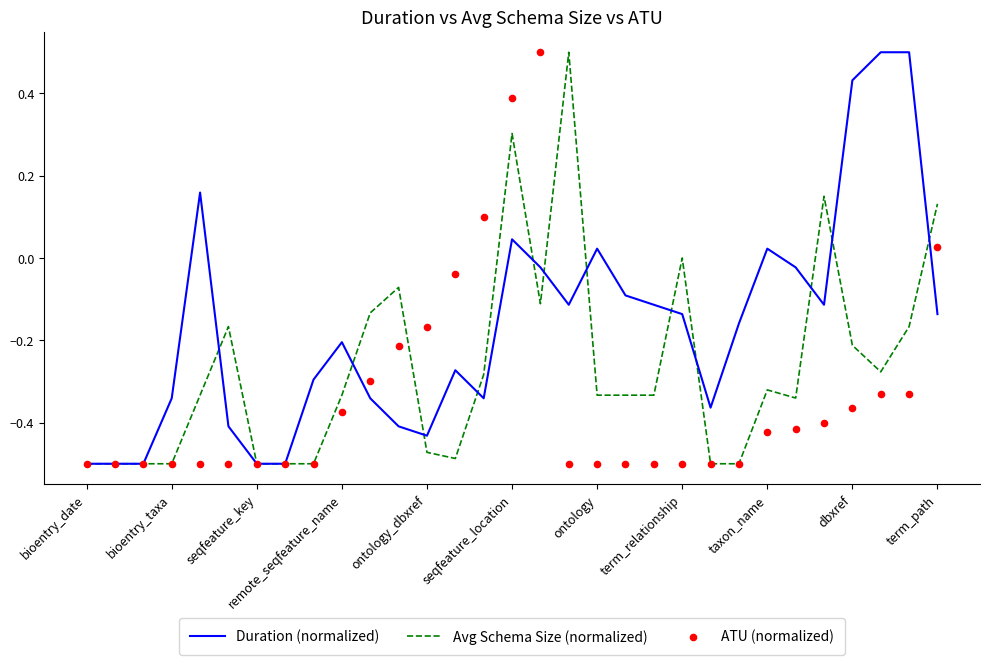

What is the total value across all series at 13?

-0.8